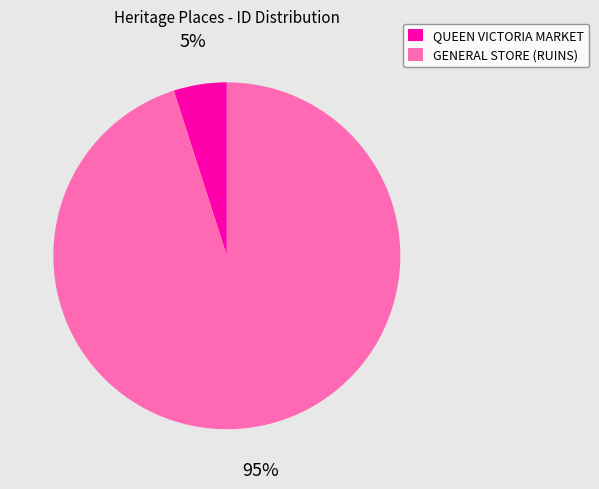

How many segments does this pie chart have?

2